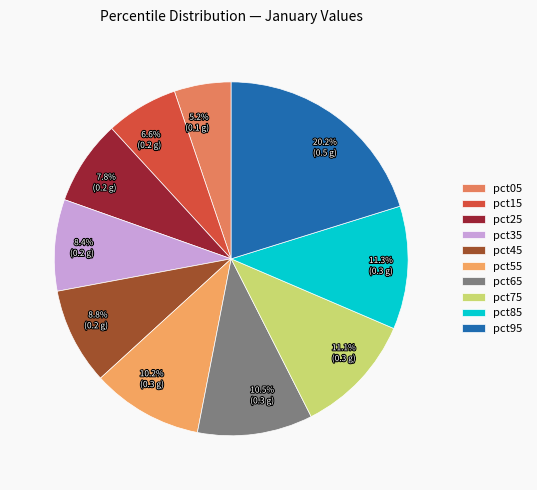

What percentage is the pct35 slice, to the nearest percent?

8%